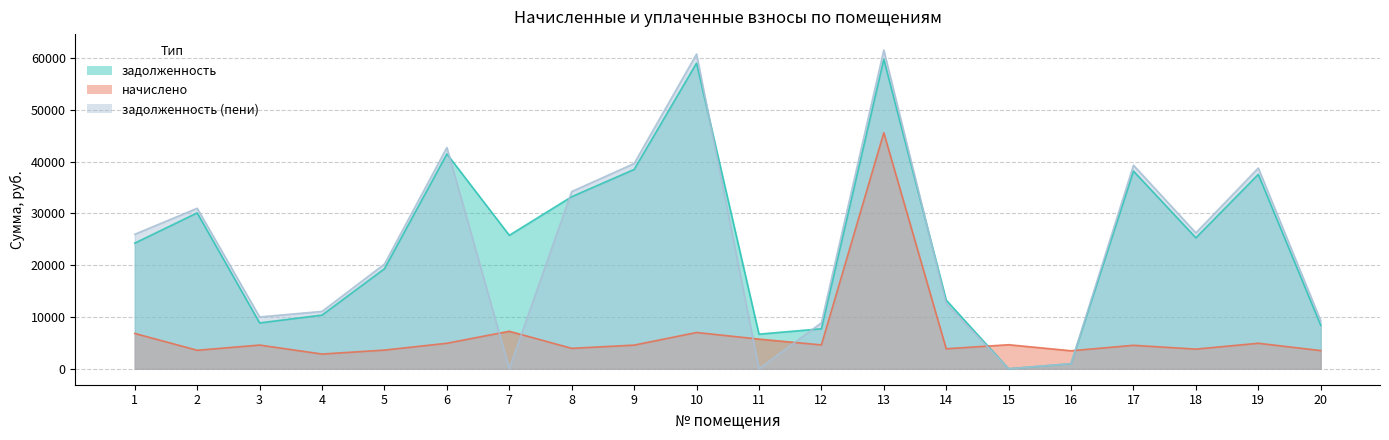

Reading left to right, transcribe all the data shown in this chart.

задолженность: 1=24278.4	2=30118.3	3=8862.9	4=10374.9	5=19331.3	6=41514.4	7=25791.7	8=33249.1	9=38508.9	10=59046.9	11=6695.4	12=7733.9	13=59798.3	14=13262.5	15=0.0	16=987.1	17=38195.8	18=25307.2	19=37554.4	20=8417.5
начислено: 1=6829.9	2=3578.6	3=4583.0	4=2849.5	5=3615.8	6=4932.7	7=7254.0	8=3950.6	9=4575.6	10=7015.9	11=5736.2	12=4612.8	13=45604.6	14=3868.8	15=4650.0	16=3481.9	17=4538.4	18=3801.8	19=4932.7	20=3519.1
задолженность (пени): 1=25985.9	2=31012.9	3=10008.7	4=11087.3	5=20235.2	6=42747.6	7=0.0	8=34236.7	9=39652.8	10=60800.9	11=0.0	12=8887.1	13=61574.6	14=12583.9	15=0.0	16=987.1	17=39330.4	18=26257.7	19=38787.6	20=9297.3